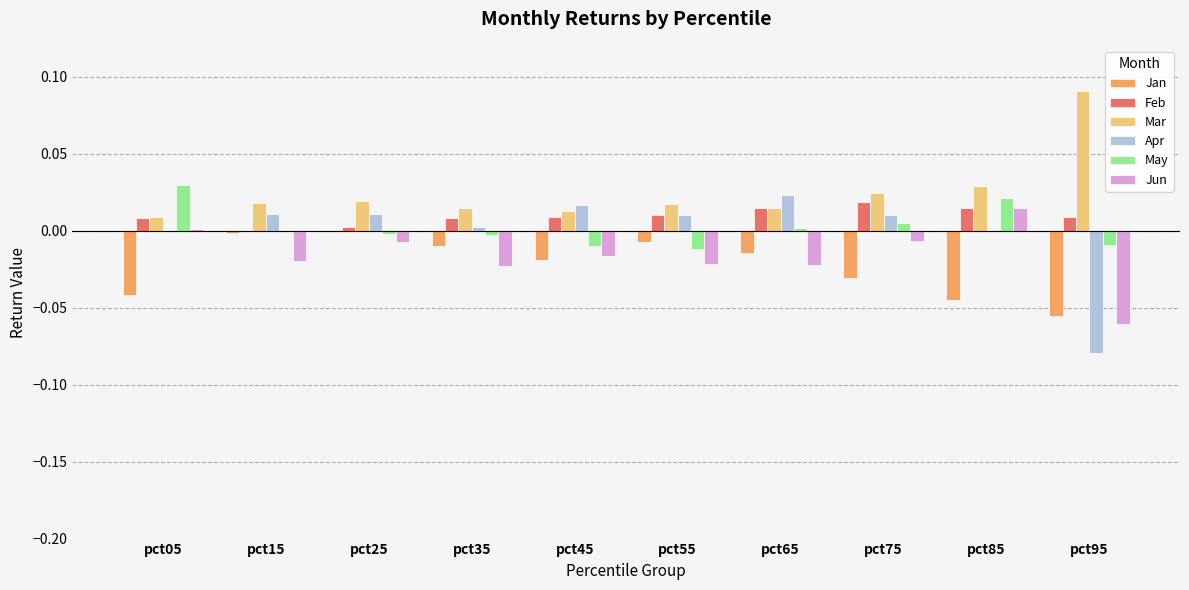

Which series has the largest total across all categories?

Mar